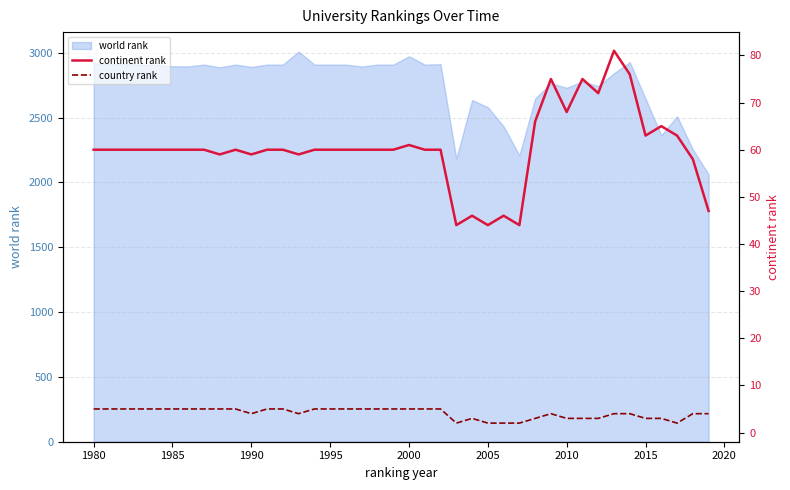

What is the maximum value for world rank?

3009